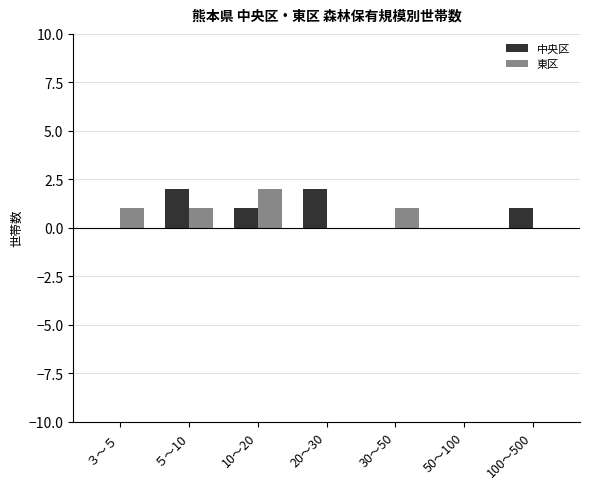

What is the total value across all series at 10～20?

3